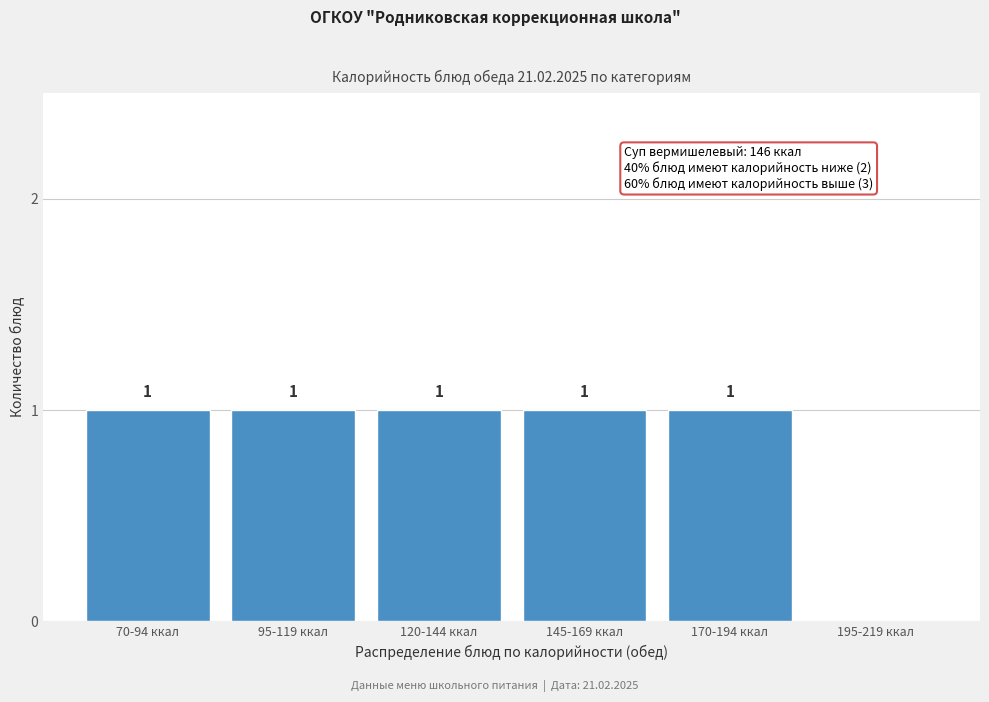

Reading right to left, list all the values displayed in this chart.

195-219 ккал=0	170-194 ккал=1	145-169 ккал=1	120-144 ккал=1	95-119 ккал=1	70-94 ккал=1